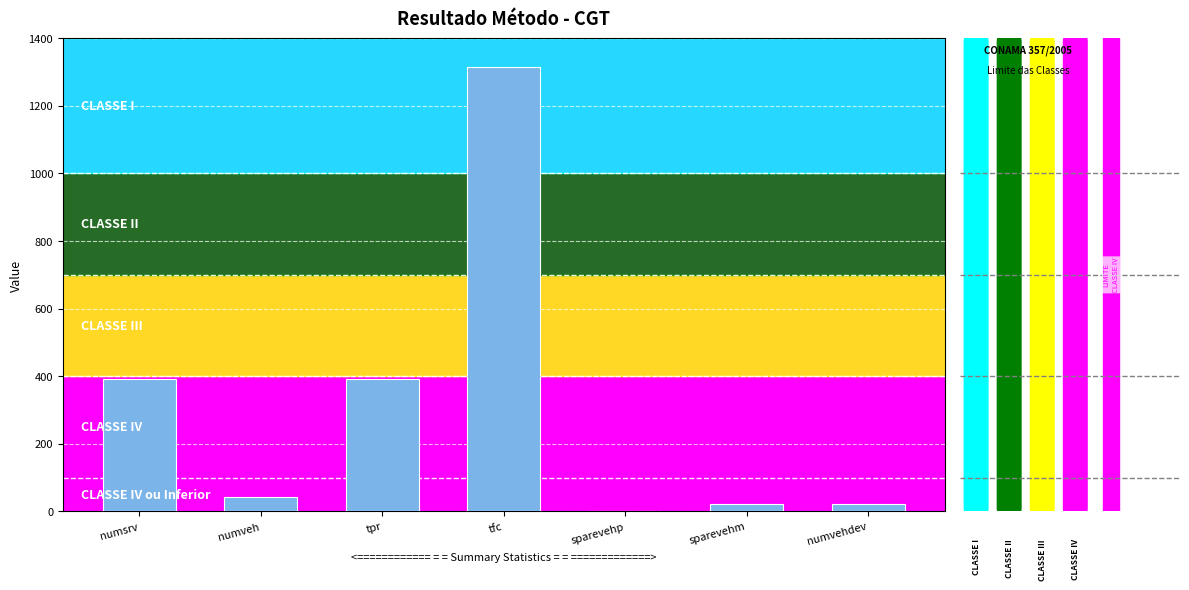

What is the maximum value shown in the chart?

1316